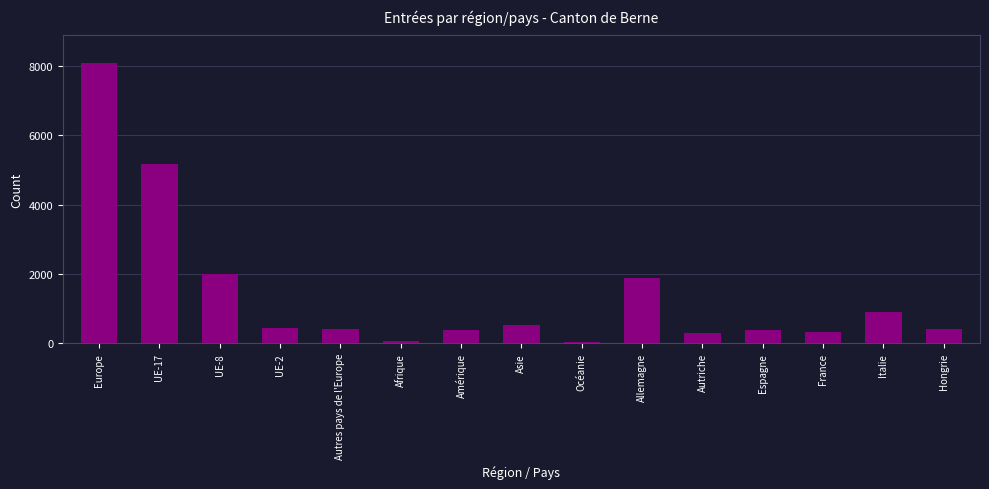

How many categories are shown in the chart?

15